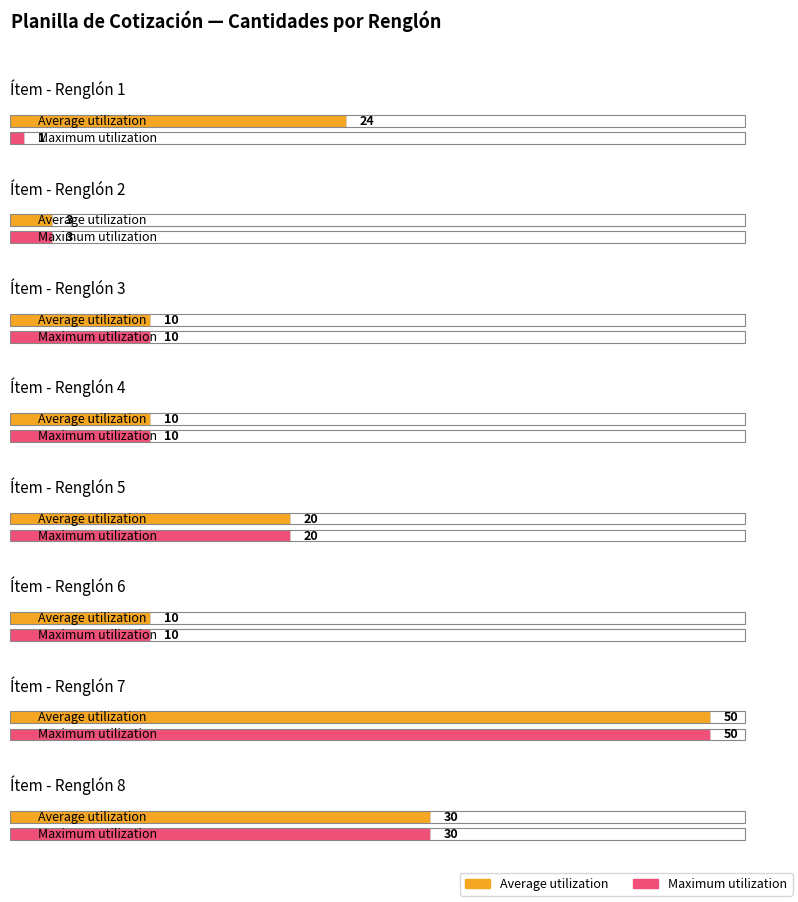

List the series in order of their peak value, highest first.

Average utilization, Maximum utilization